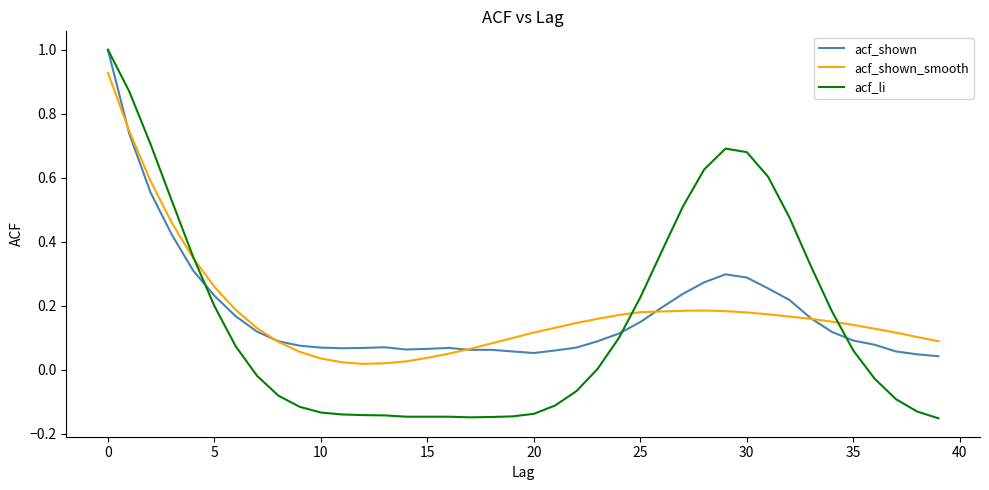

What is the greatest value displayed?

1.0